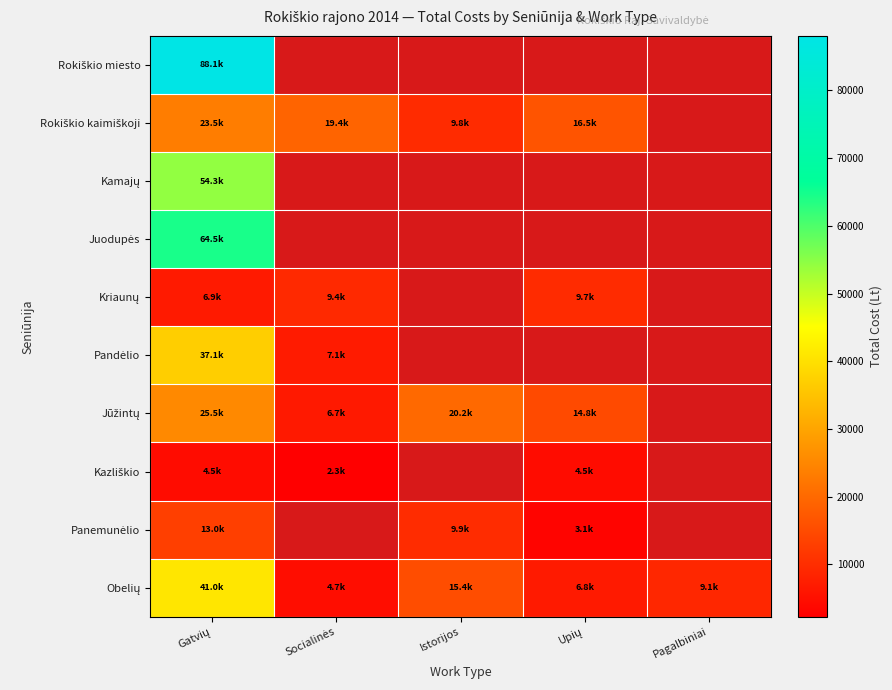

How many values in the Obelių series are below 9093?

2